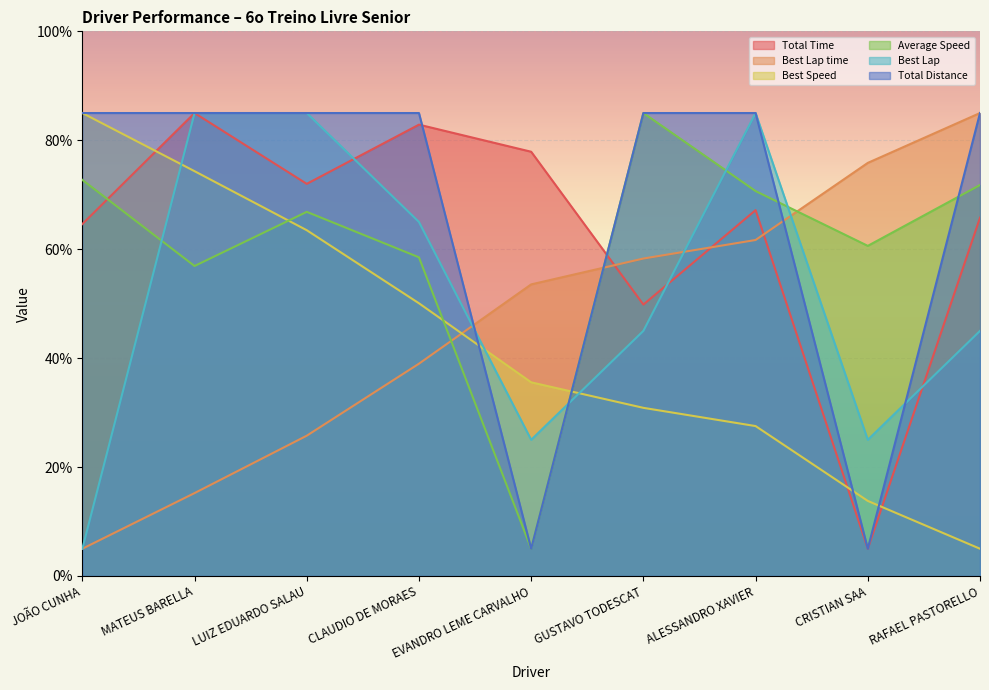

The Total Distance series shows 85.0 at GUSTAVO TODESCAT. True or false?

True